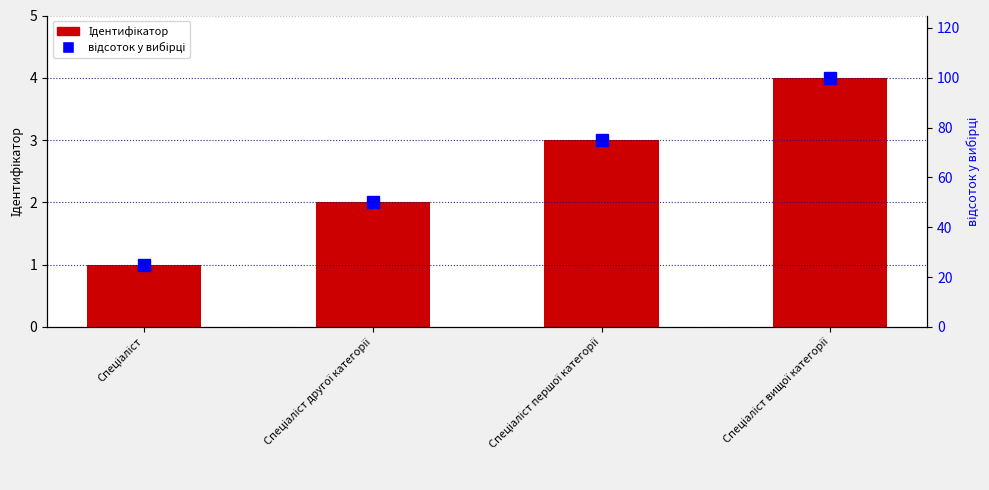

Reading right to left, what are all the values shown in this chart?

Ідентифікатор: Спеціаліст вищої категорії=4	Спеціаліст першої категорії=3	Спеціаліст другої категорії=2	Спеціаліст=1
відсоток у вибірці: Спеціаліст вищої категорії=100	Спеціаліст першої категорії=75	Спеціаліст другої категорії=50	Спеціаліст=25